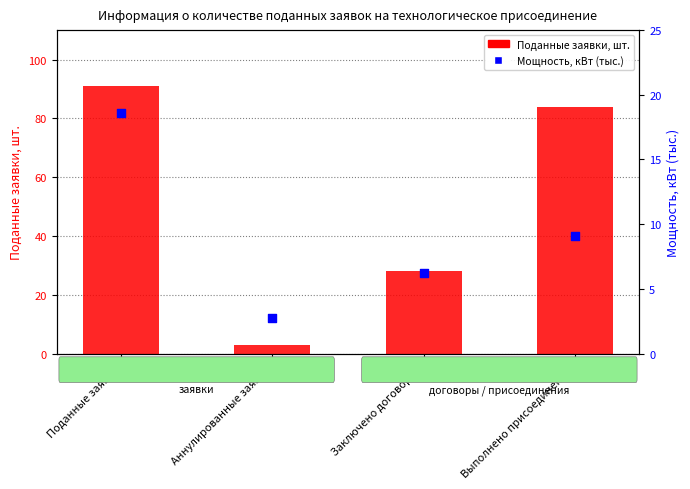

At which category is the sum across all series the highest?

Поданные заявки